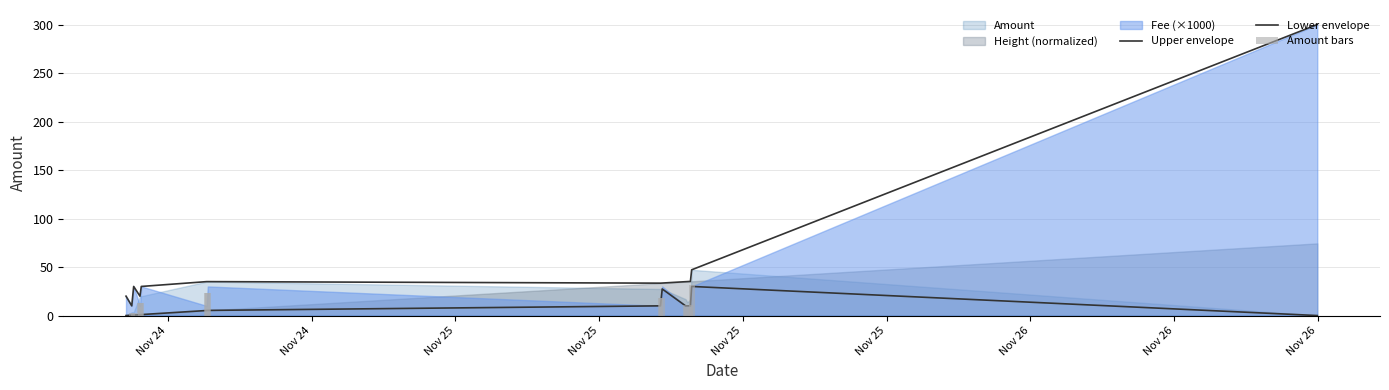

What is the difference between the maximum and minimum values in the Amount bars series?

31.4